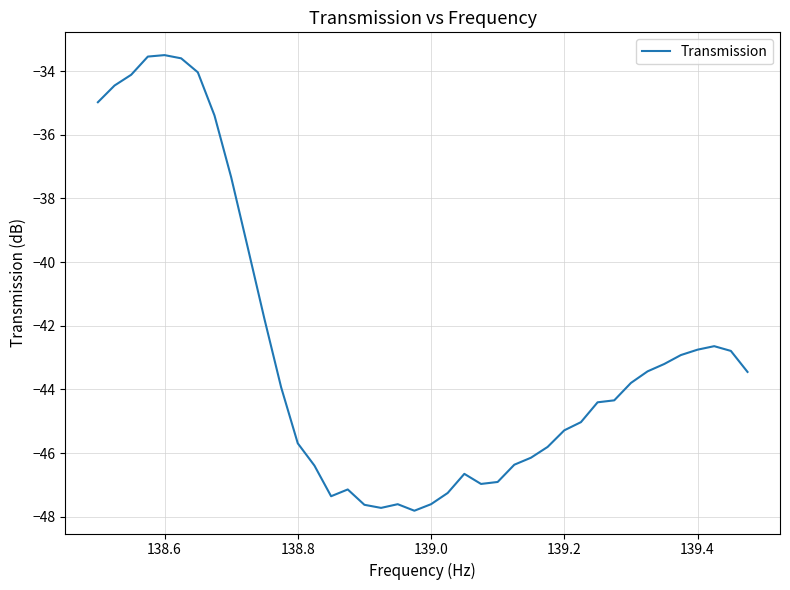

What is the maximum value shown in the chart?

-33.5